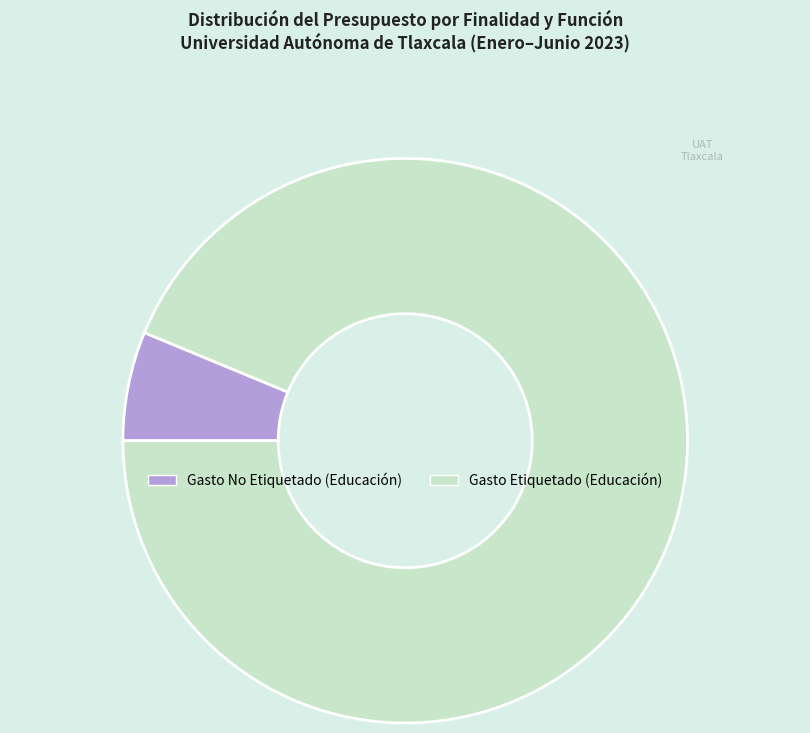

How many slices are in this pie chart?

2